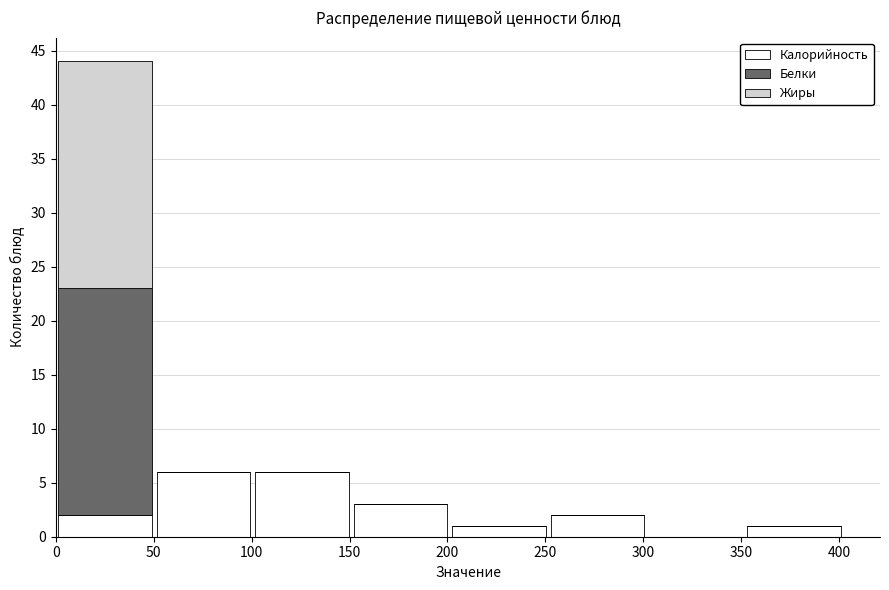

Reading left to right, list every stacked bar in this chart as the range it spans on the x-axis followed by its total height. Neither the bar edges nor the heights are printed on the chart, so give them approximately, as read against the axes.

0 to 50: 44
50 to 100: 6
100 to 150: 6
150 to 200: 3
200 to 250: 1
250 to 300: 2
300 to 350: 0
350 to 400: 1